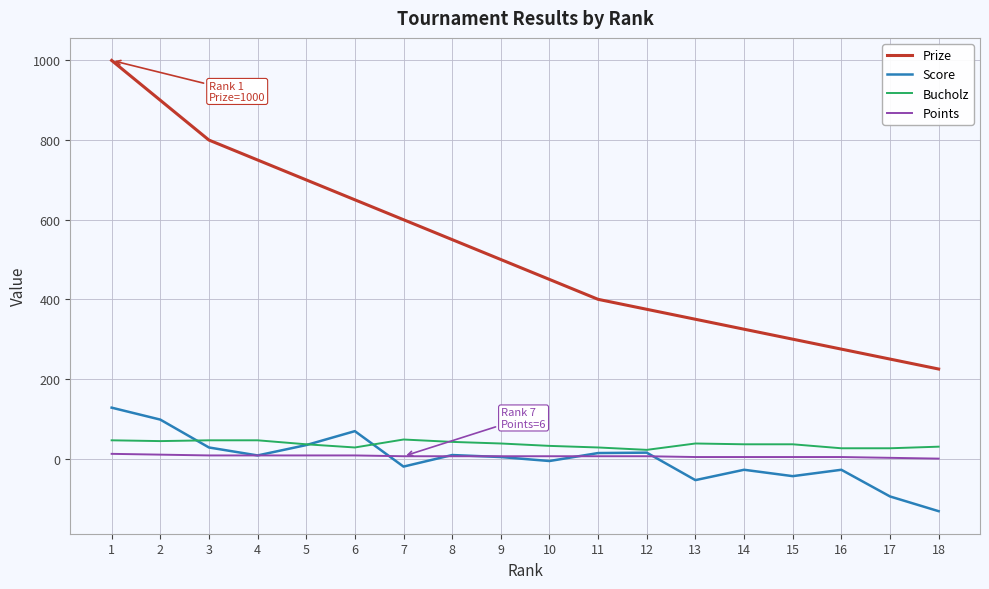

Does the chart display data point markers on the line(s)?

No